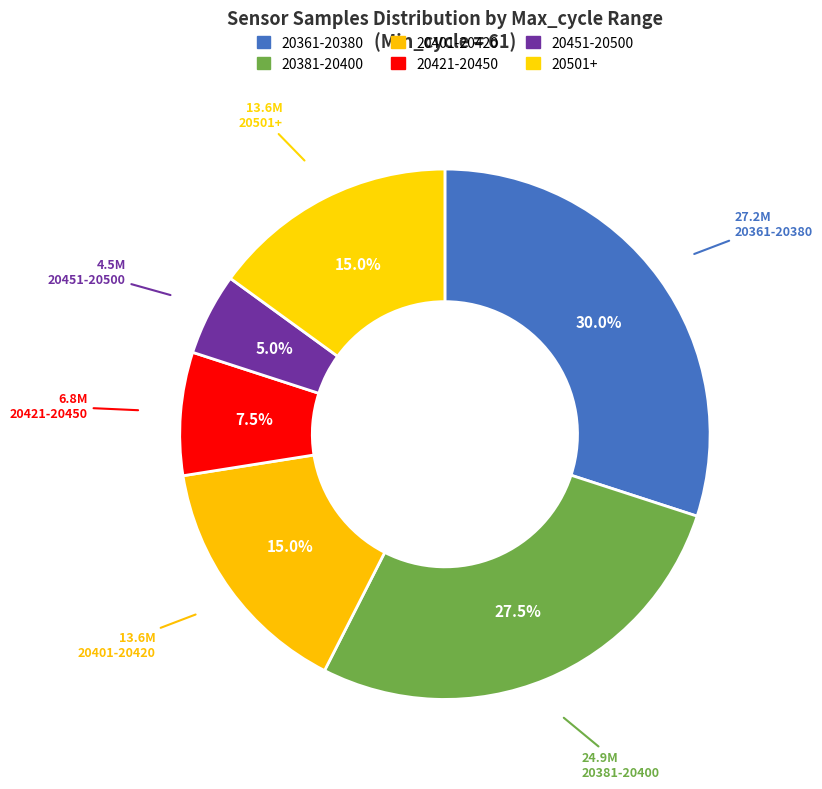

Count the number of slices in the pie.

6